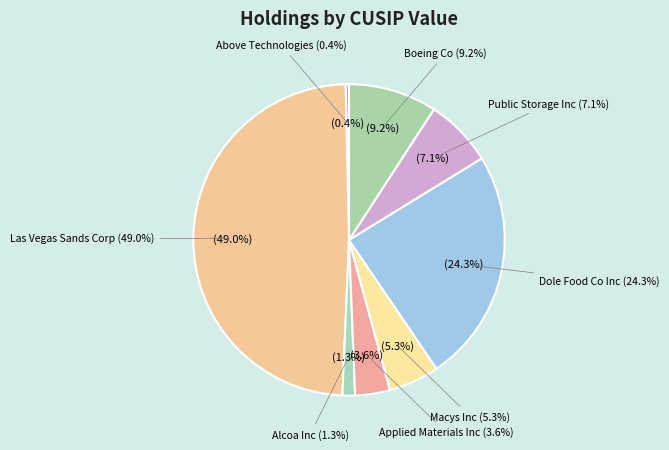

Does Boeing Co account for over 50% of the chart?

No